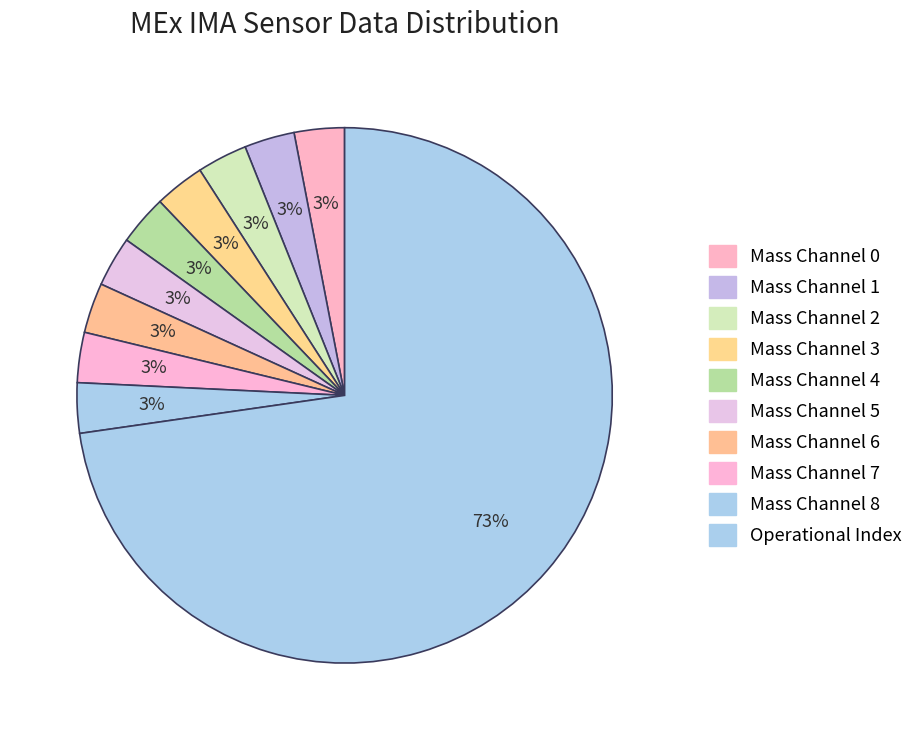

How many slices are in this pie chart?

10